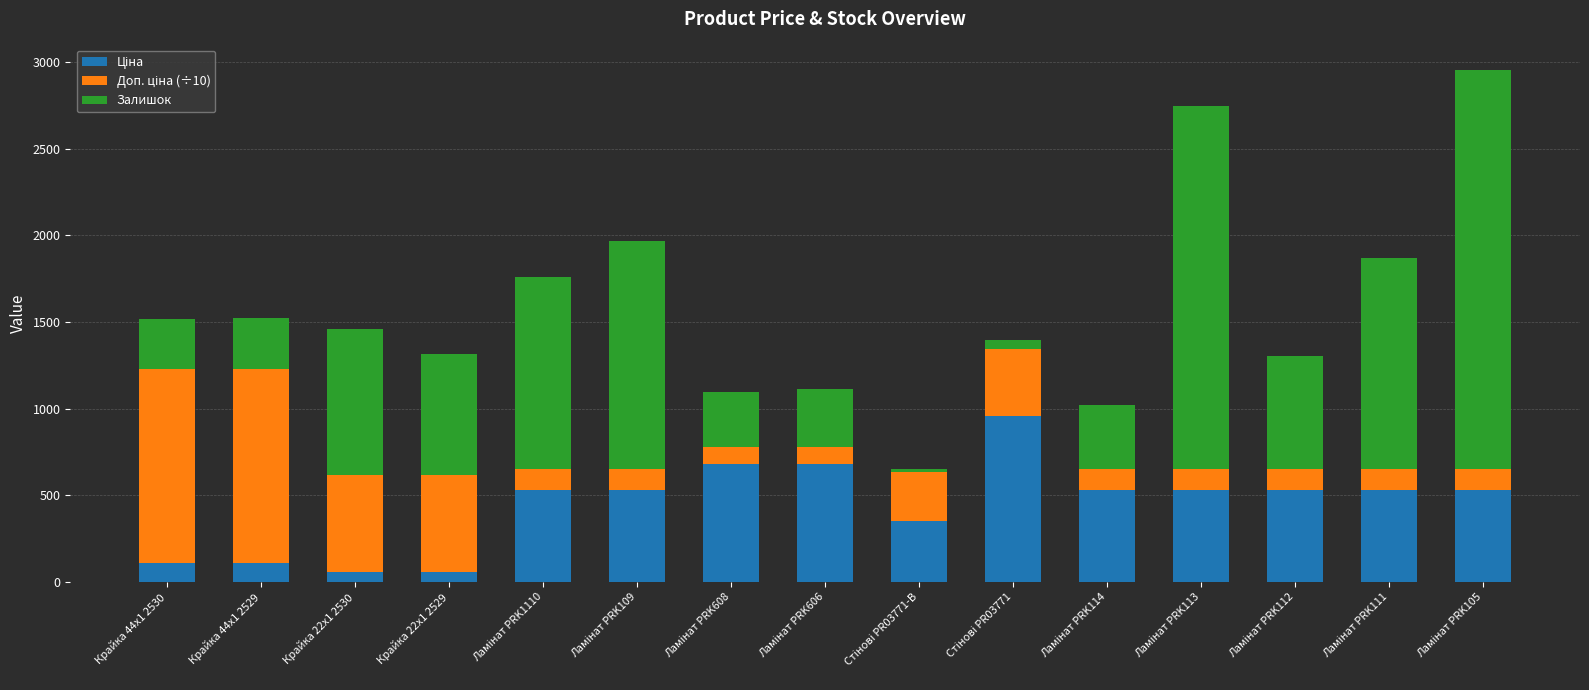

Count the number of data series in this chart.

3